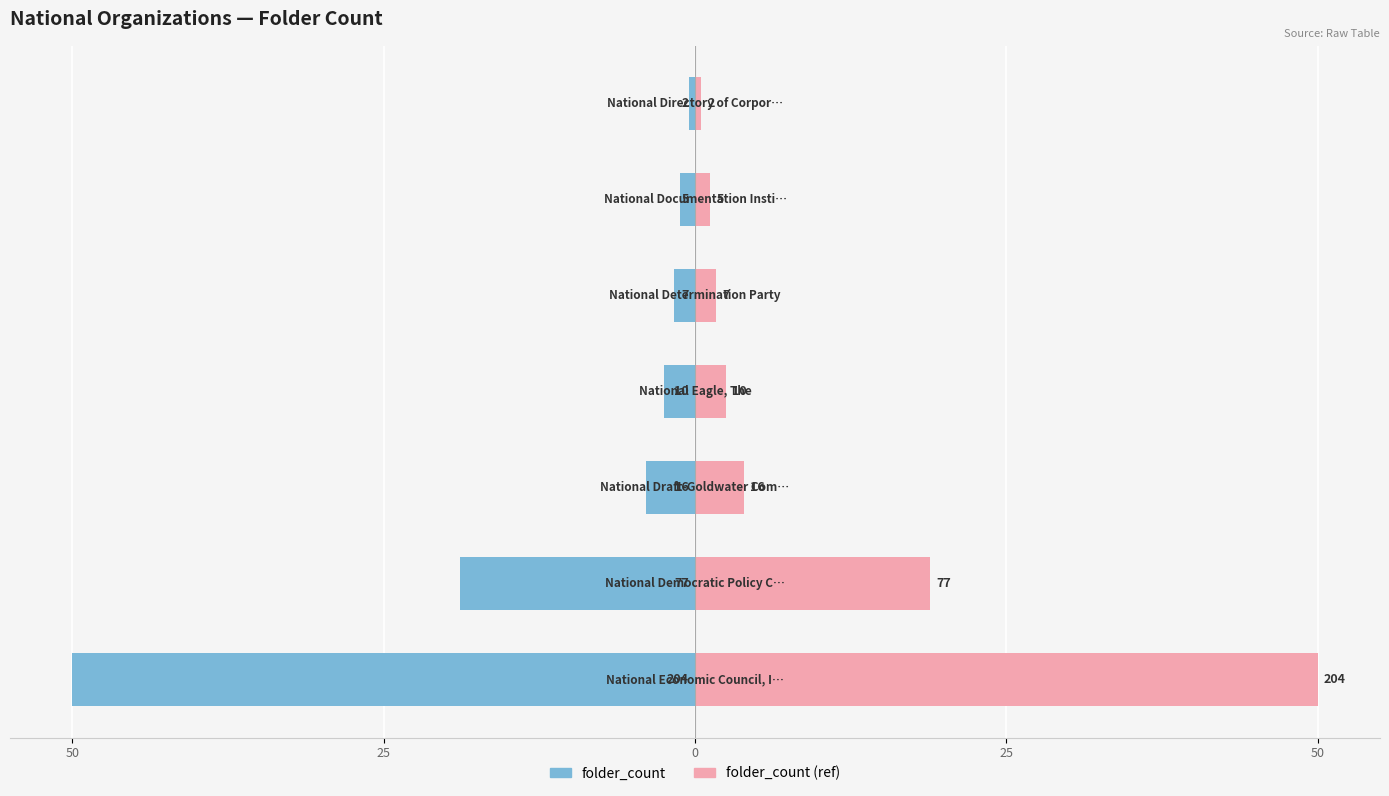

Rank the series at 5 from highest to lowest value.

folder_count (ref), folder_count